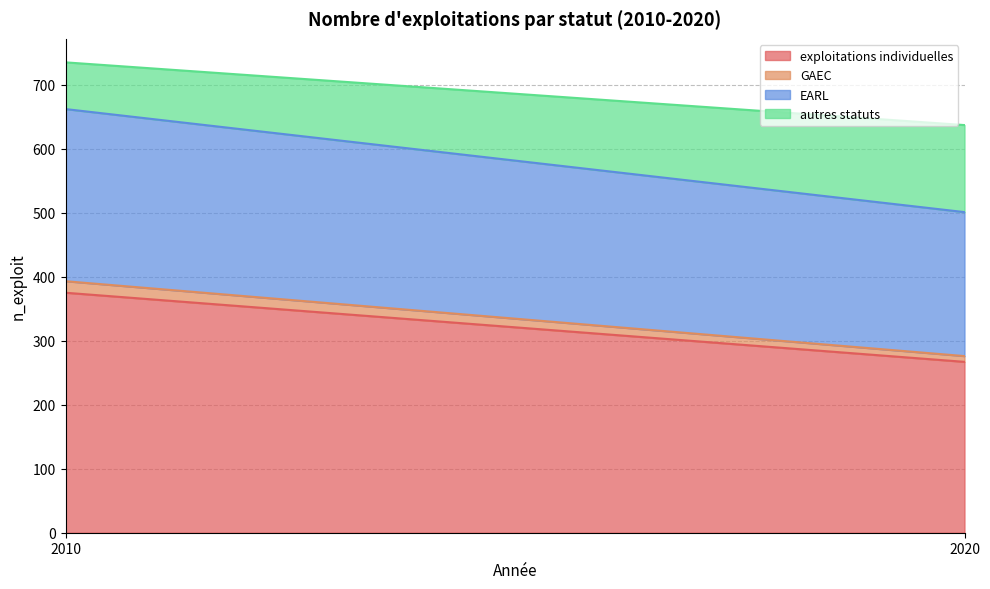

Which category has the highest value in the exploitations individuelles series?

2010